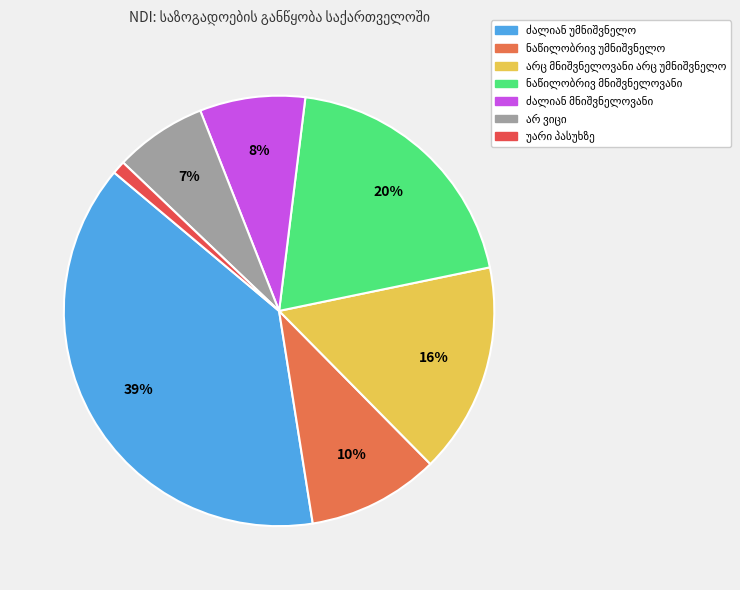

How many segments does this pie chart have?

7